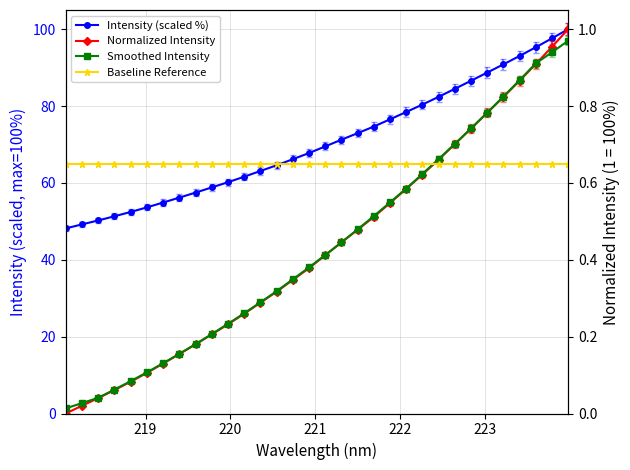

Reading right to left, extract all data points from this chart.

Intensity (scaled %): 100.0	97.6	95.3	93.0	90.8	88.7	86.6	84.5	82.4	80.4	78.5	76.6	74.7	72.9	71.2	69.5	67.8	66.2	64.6	63.1	61.6	60.2	58.8	57.5	56.2	54.9	53.6	52.4	51.3	50.2	49.2	48.2
Normalized Intensity: 1.0	1.0	0.9	0.9	0.8	0.8	0.7	0.7	0.7	0.6	0.6	0.5	0.5	0.5	0.4	0.4	0.4	0.3	0.3	0.3	0.3	0.2	0.2	0.2	0.2	0.1	0.1	0.1	0.1	0.0	0.0	0.0
Smoothed Intensity: 1.0	0.9	0.9	0.9	0.8	0.8	0.7	0.7	0.7	0.6	0.6	0.5	0.5	0.5	0.4	0.4	0.4	0.3	0.3	0.3	0.3	0.2	0.2	0.2	0.2	0.1	0.1	0.1	0.1	0.0	0.0	0.0
Baseline Reference: 0.7	0.7	0.7	0.7	0.7	0.7	0.7	0.7	0.7	0.7	0.7	0.7	0.7	0.7	0.7	0.7	0.7	0.7	0.7	0.7	0.7	0.7	0.7	0.7	0.7	0.7	0.7	0.7	0.7	0.7	0.7	0.7